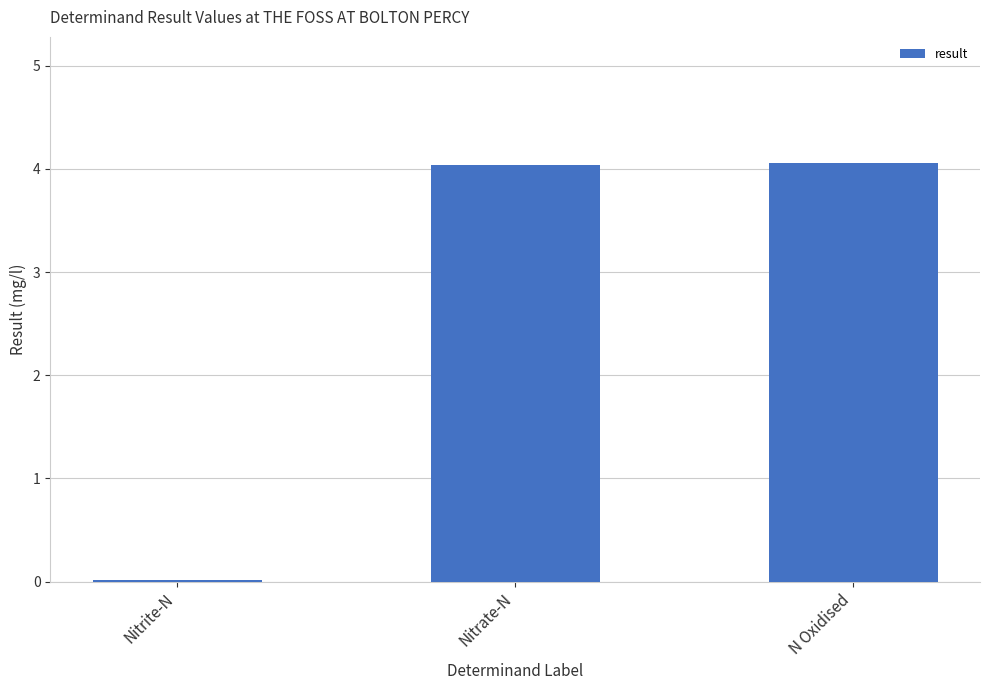

What is the change in value from Nitrite-N to N Oxidised?

+4.0